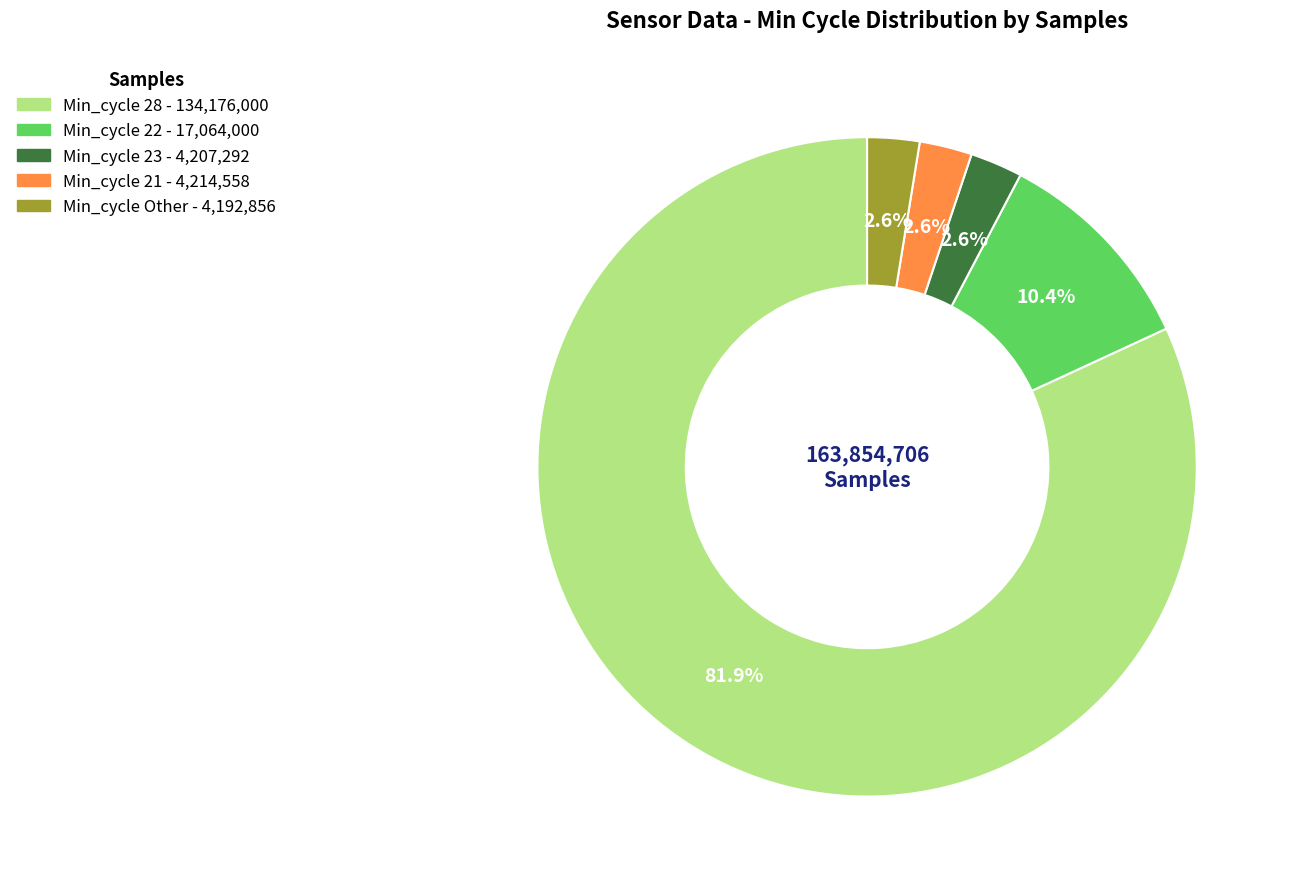

Is there a majority slice in this chart?

Yes